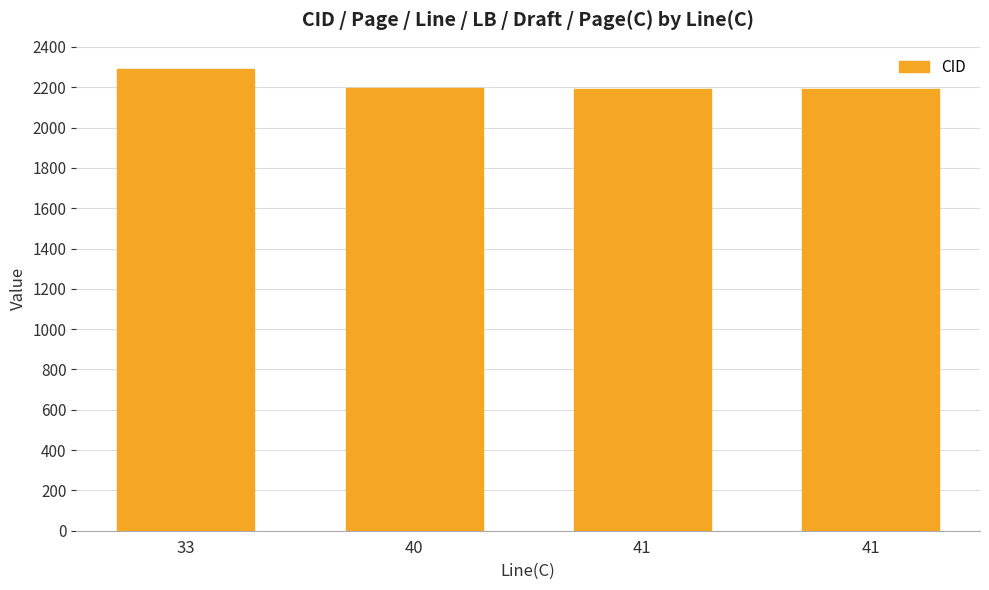

How many data points are less than 2194?

2